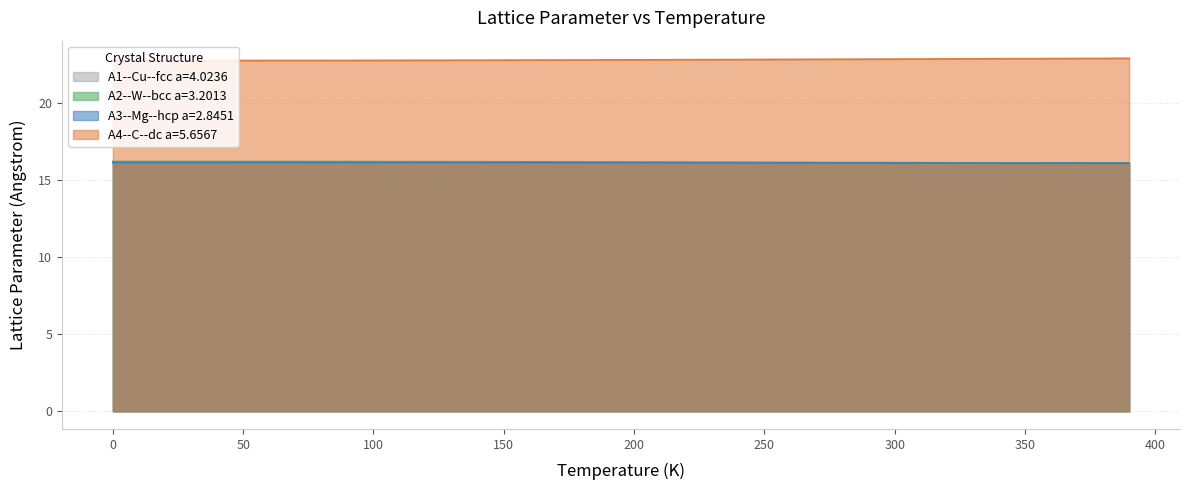

What is the difference between the second highest and minimum values in the A2--W--bcc a=3.2013 series?

0.1